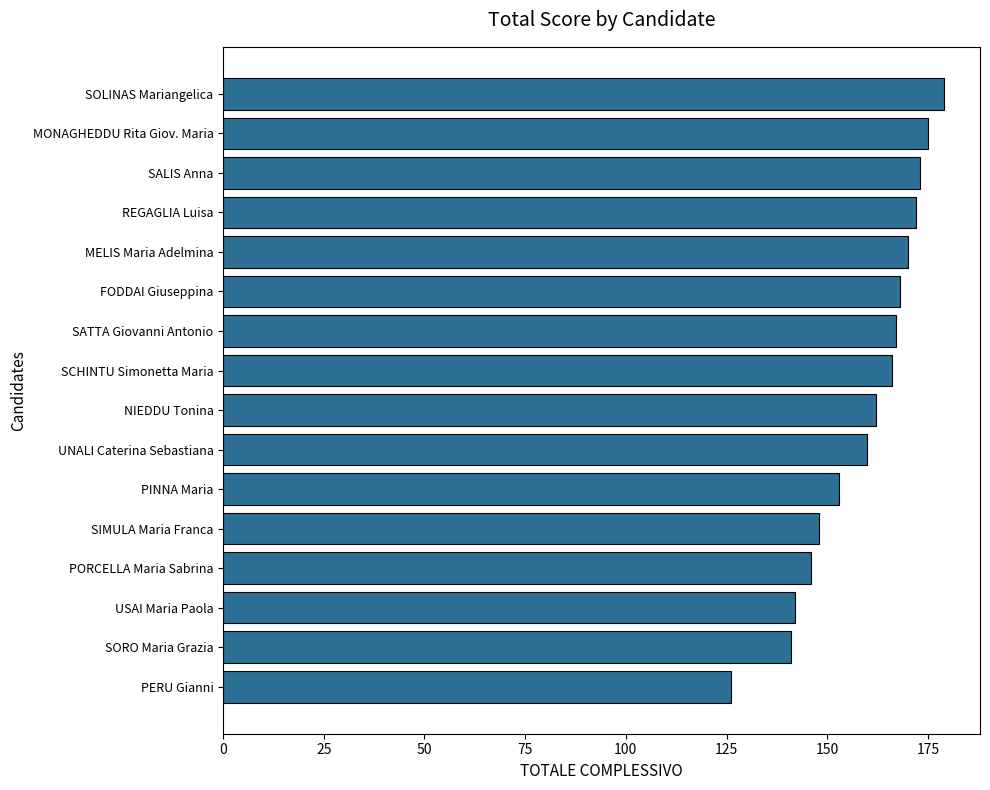

Count the number of categories in the chart.

16